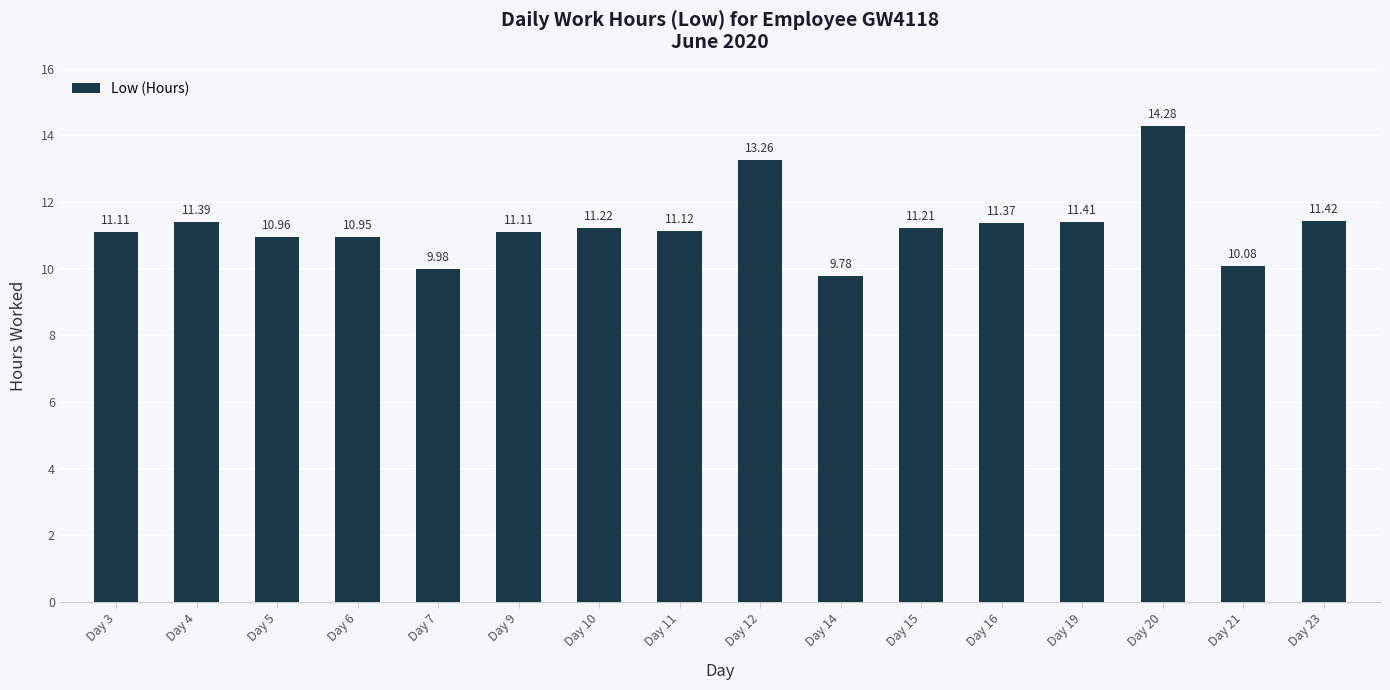

The value at Day 12 is 13.3. True or false?

True